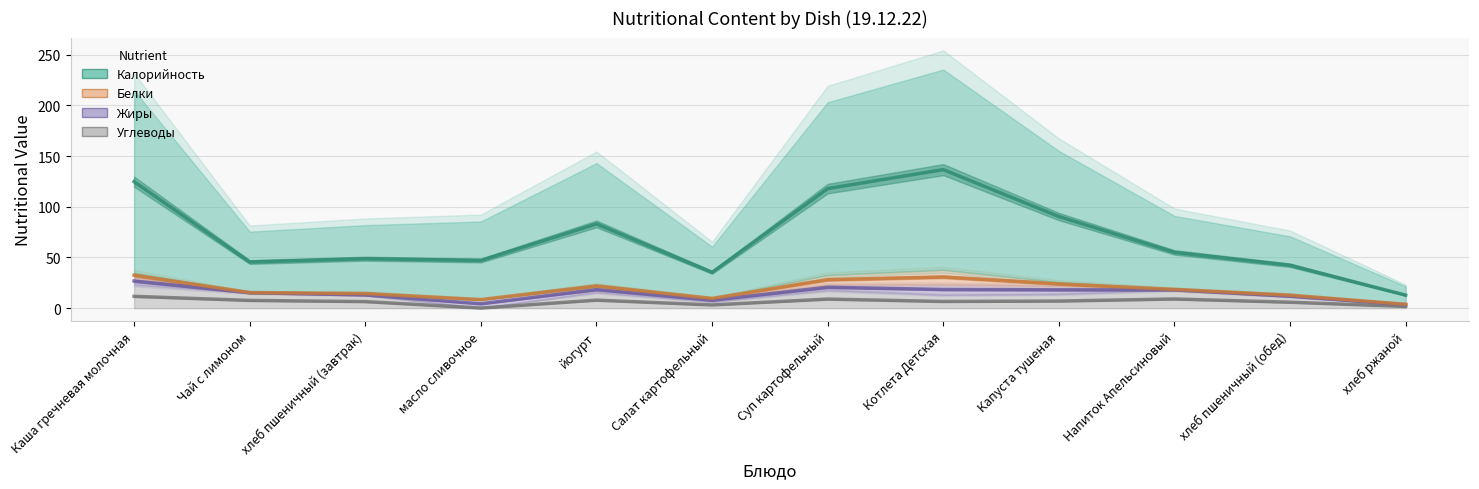

What are all the series names shown in the legend?

Углеводы, Жиры, Белки, Калорийность